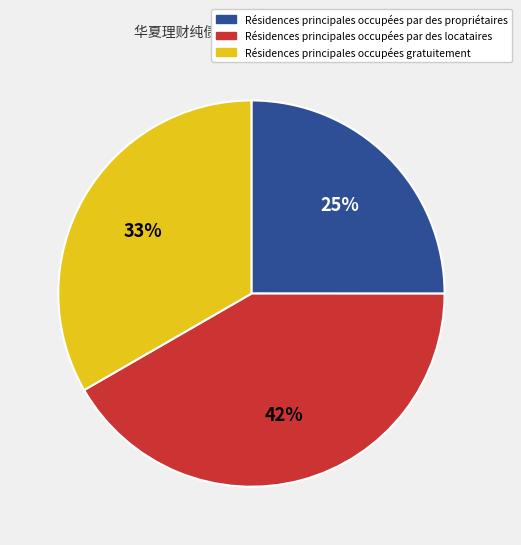

What is the smallest slice in the pie chart?

Résidences principales occupées par des propriétaires